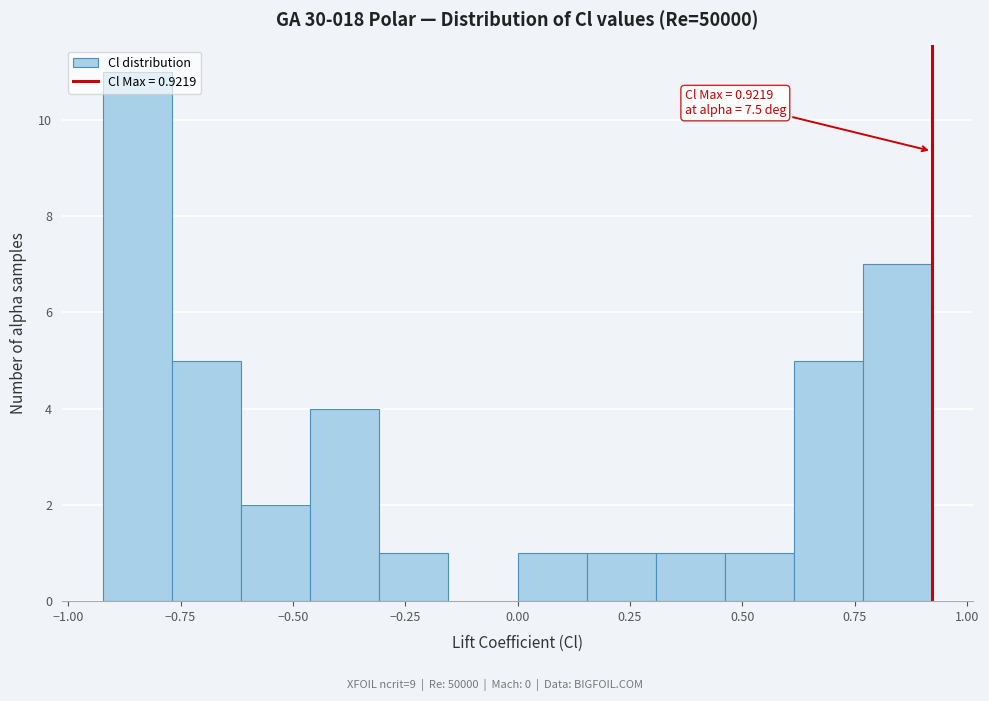

Around what value on the x-axis is the tallest bar? Give the approximate position of its centre, as read against the axis.

-0.85